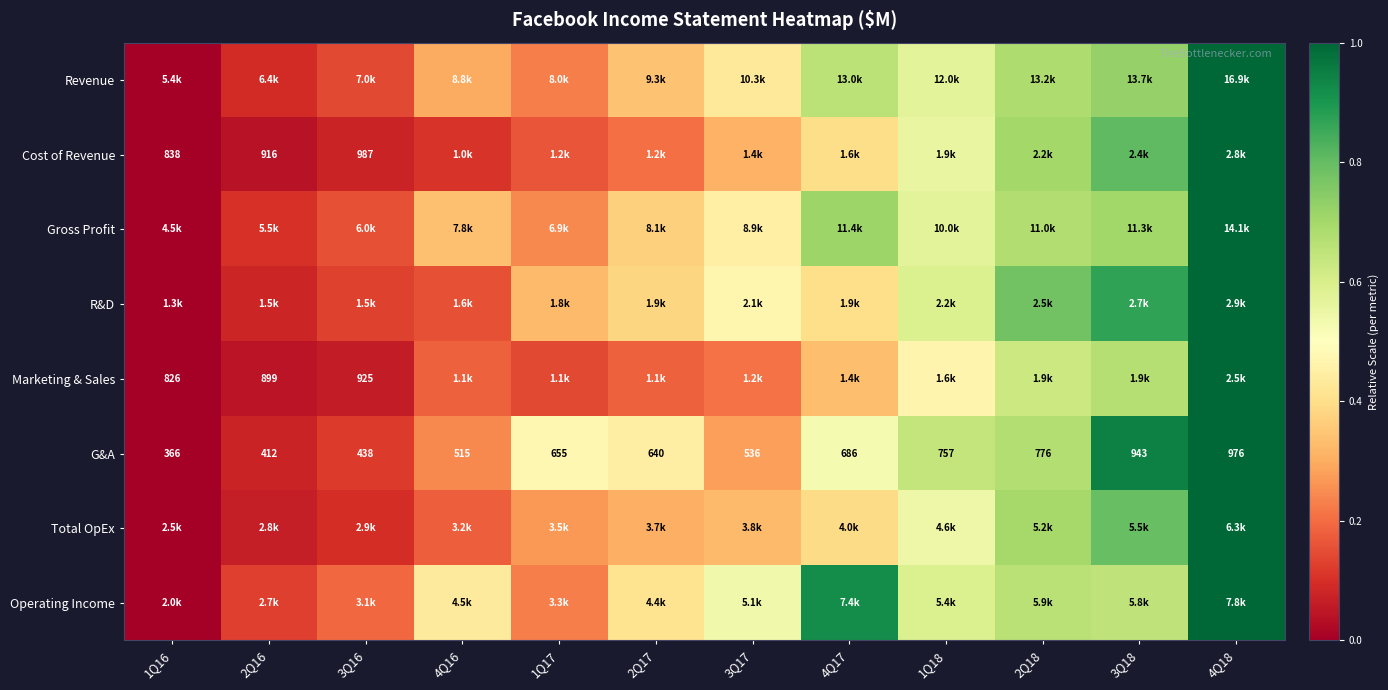

Is the value of Cost of Revenue at 3Q16 greater than the value of G&A at 3Q18?

Yes